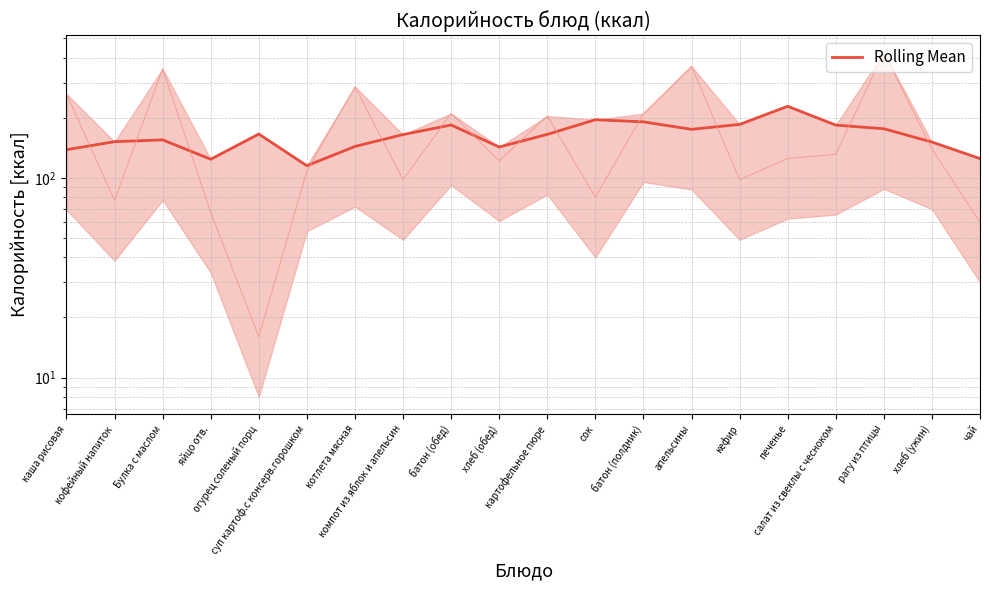

At which category does the chart reach its minimum across all series?

суп картоф.с консерв.горошком